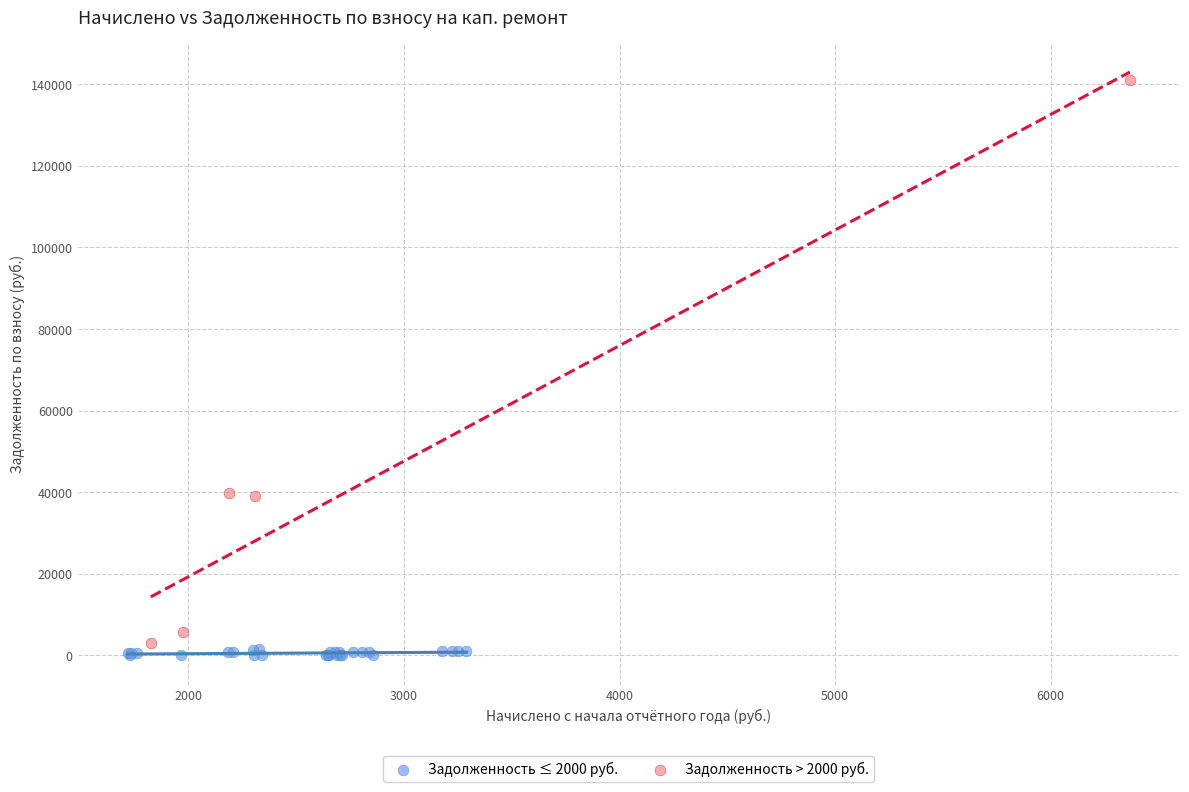

Which series contains the highest Y value?

Задолженность > 2000 руб.